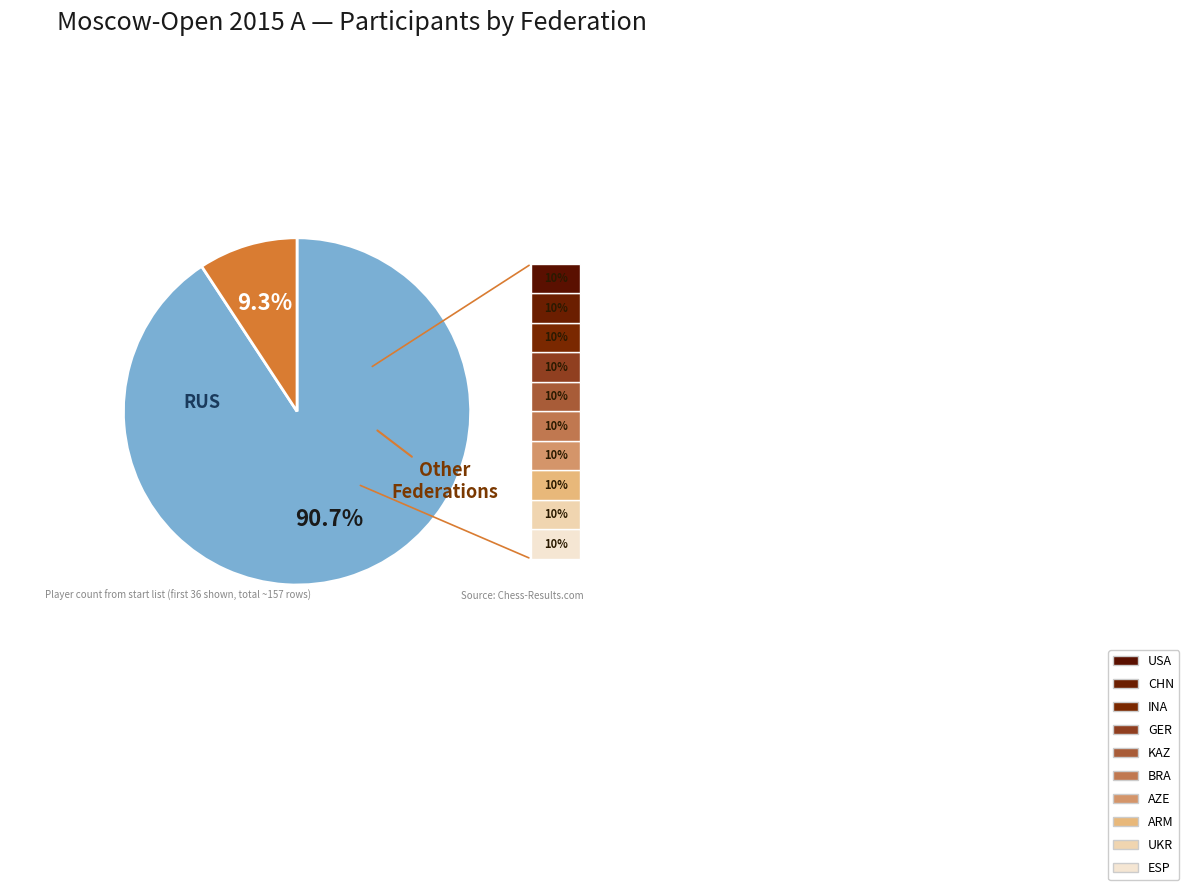

Count the number of slices in the pie.

2